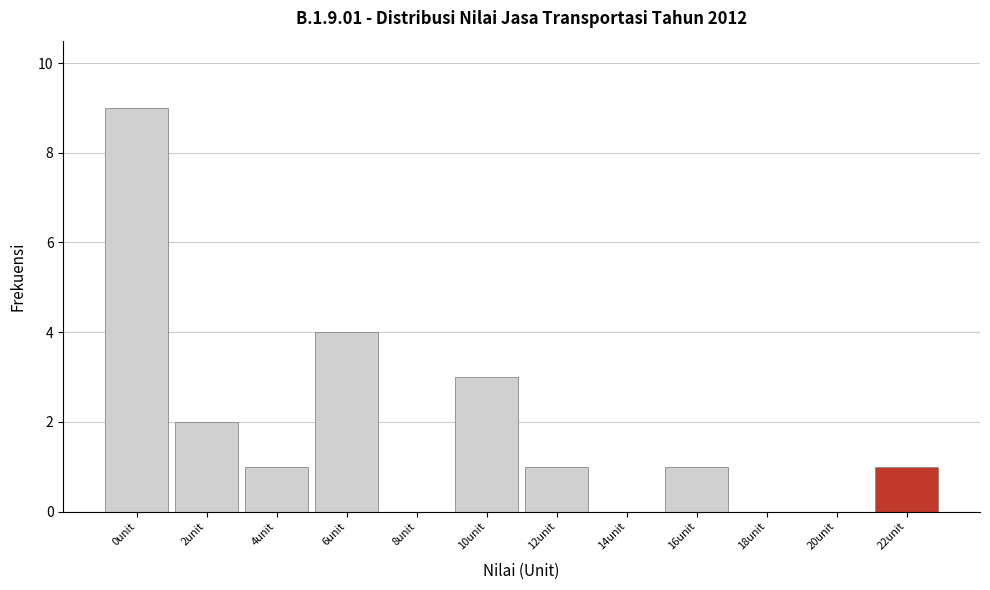

Reading left to right, transcribe all the data shown in this chart.

0unit=9	2unit=2	4unit=1	6unit=4	8unit=0	10unit=3	12unit=1	14unit=0	16unit=1	18unit=0	20unit=0	22unit=1